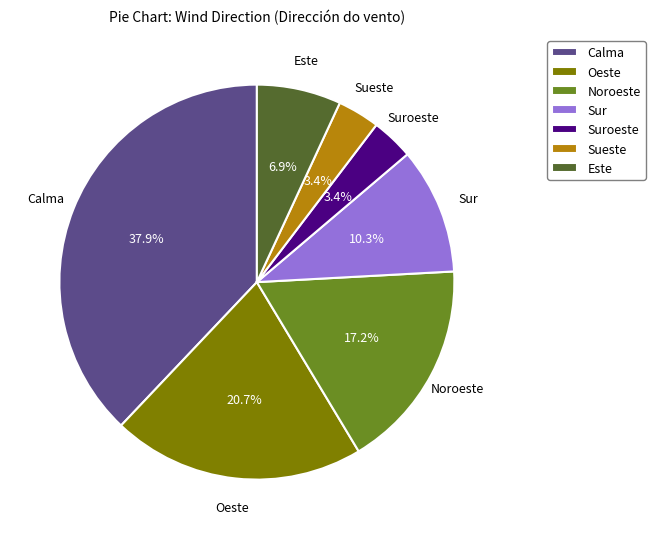

Which slice is the largest?

Calma